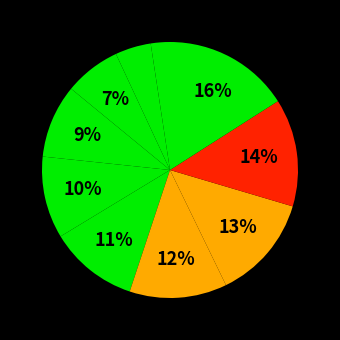

How many segments does this pie chart have?

10